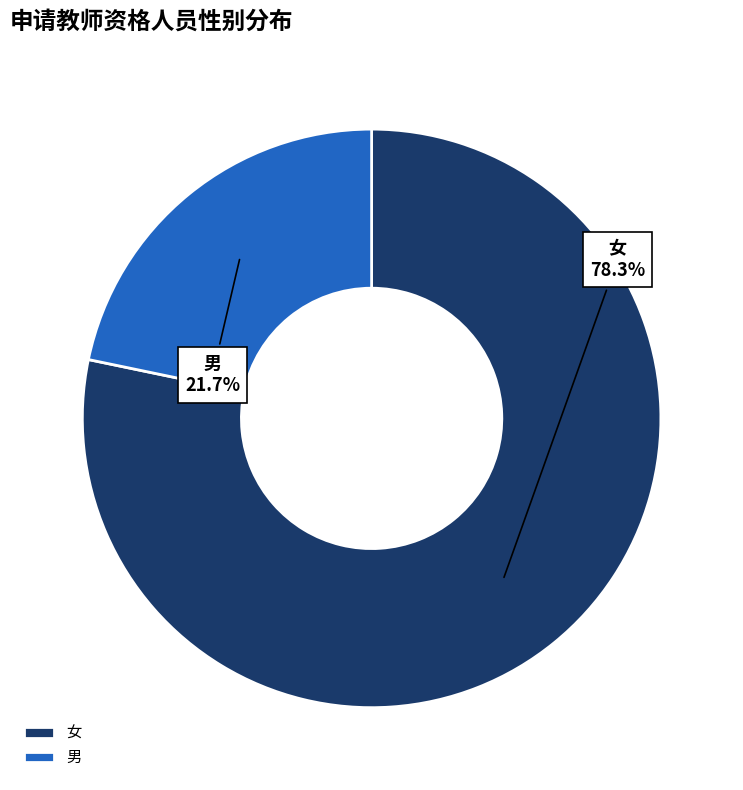

Between 男 and 女, which is larger?

女